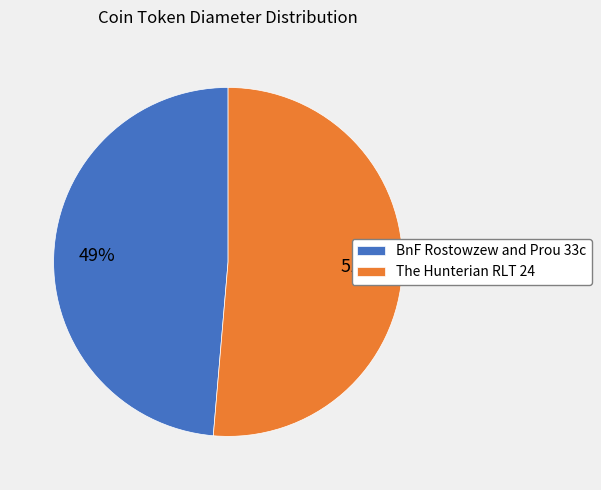

To the nearest percent, what is the average slice percentage?

50%